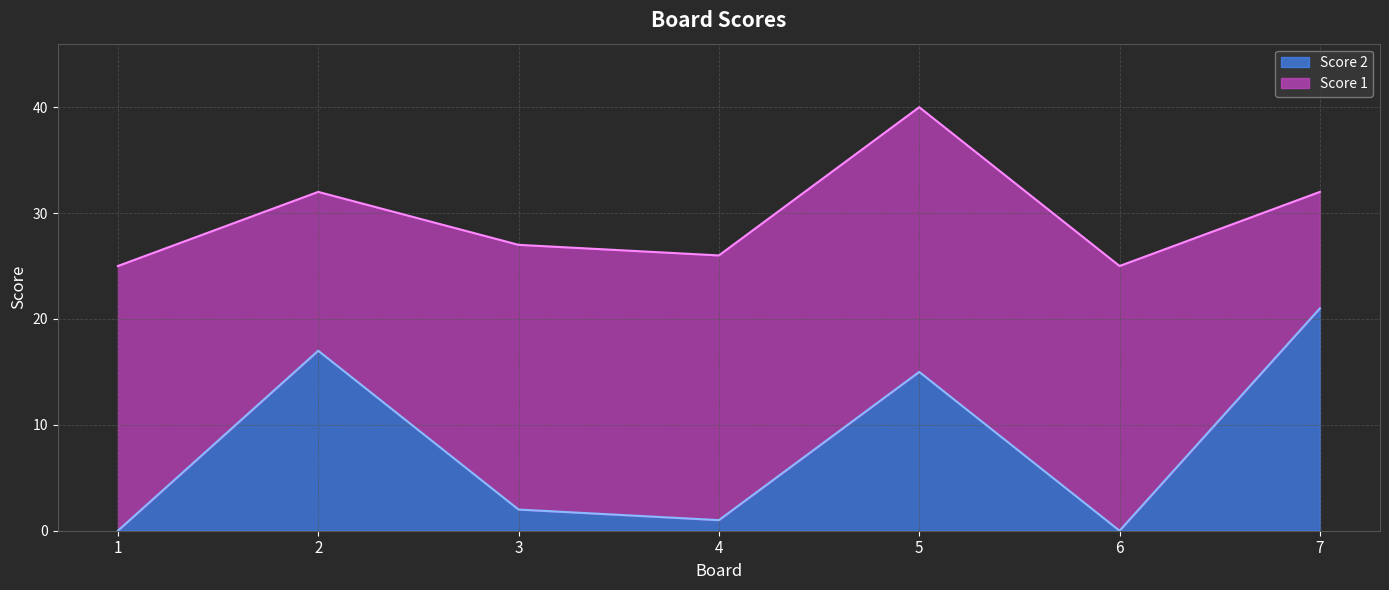

What is the difference between the values at 5 and 4?

14